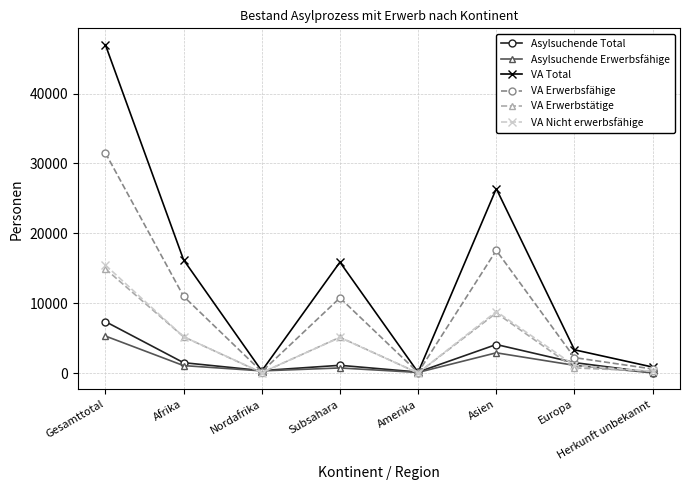

What value does the Asylsuchende Total series have at Asien?

4109